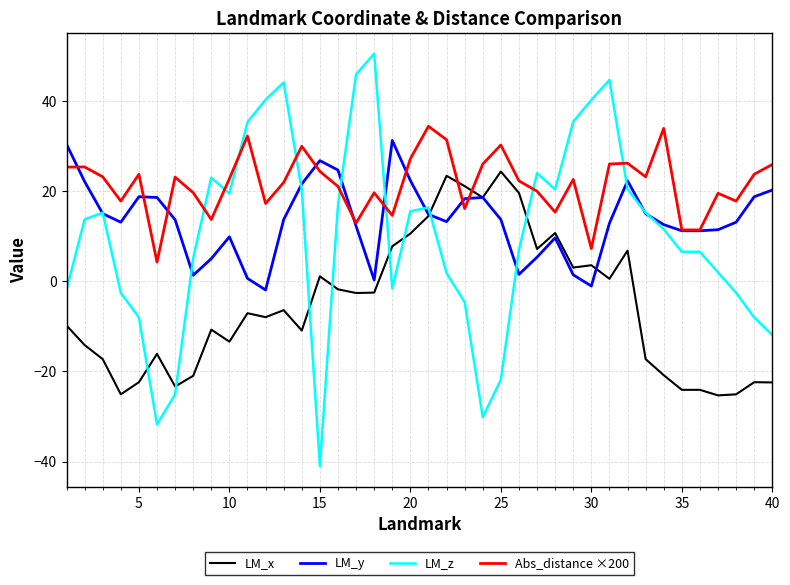

What is the highest value of the LM_z series?

50.5